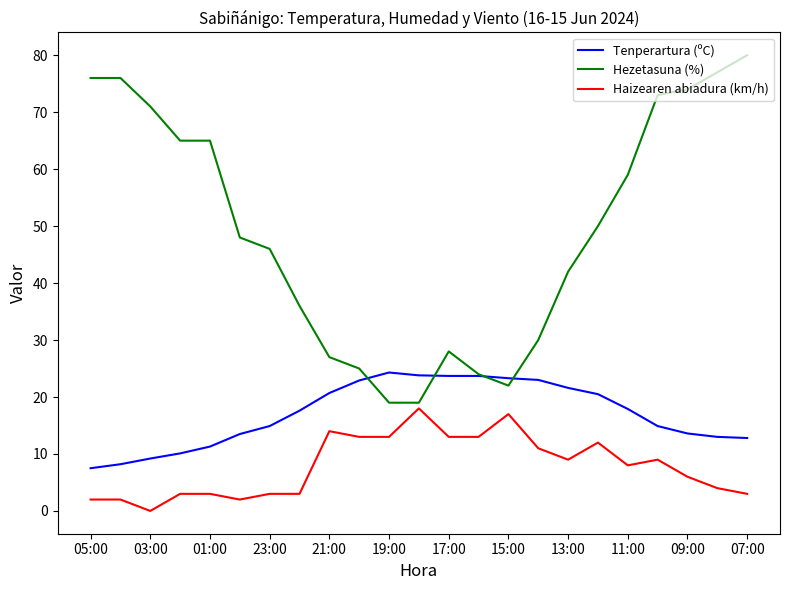

Rank the series by their average value, from lowest to highest.

Haizearen abiadura (km/h), Tenperartura (ºC), Hezetasuna (%)